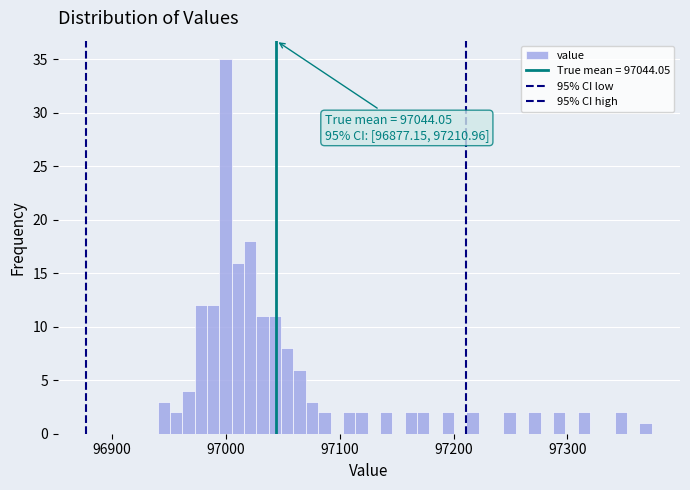

Around what value on the x-axis is the tallest bar? Give the approximate position of its centre, as read against the axis.

97000